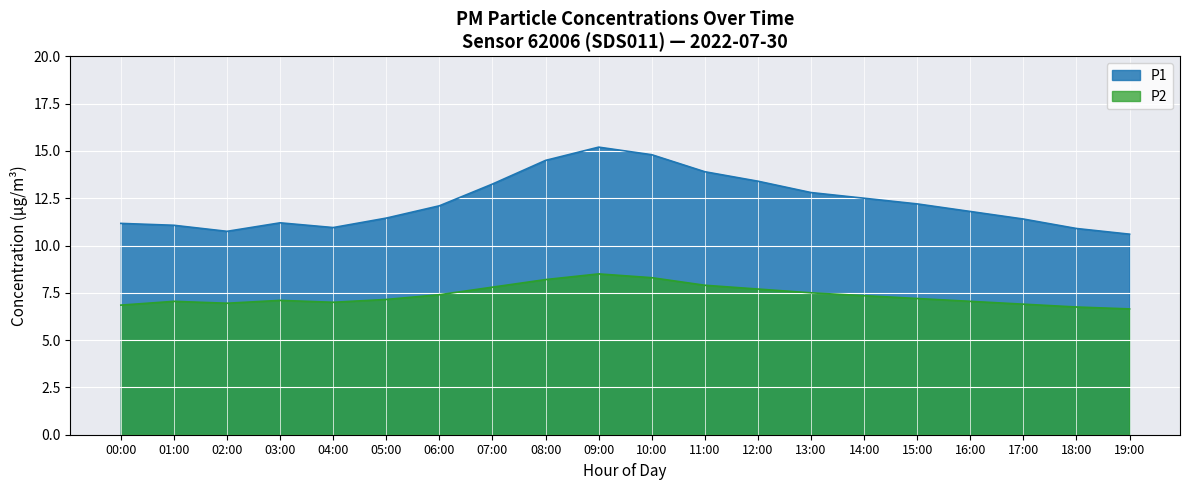

What is the sum of the P2 values at 04:00 and 17:00?

13.9